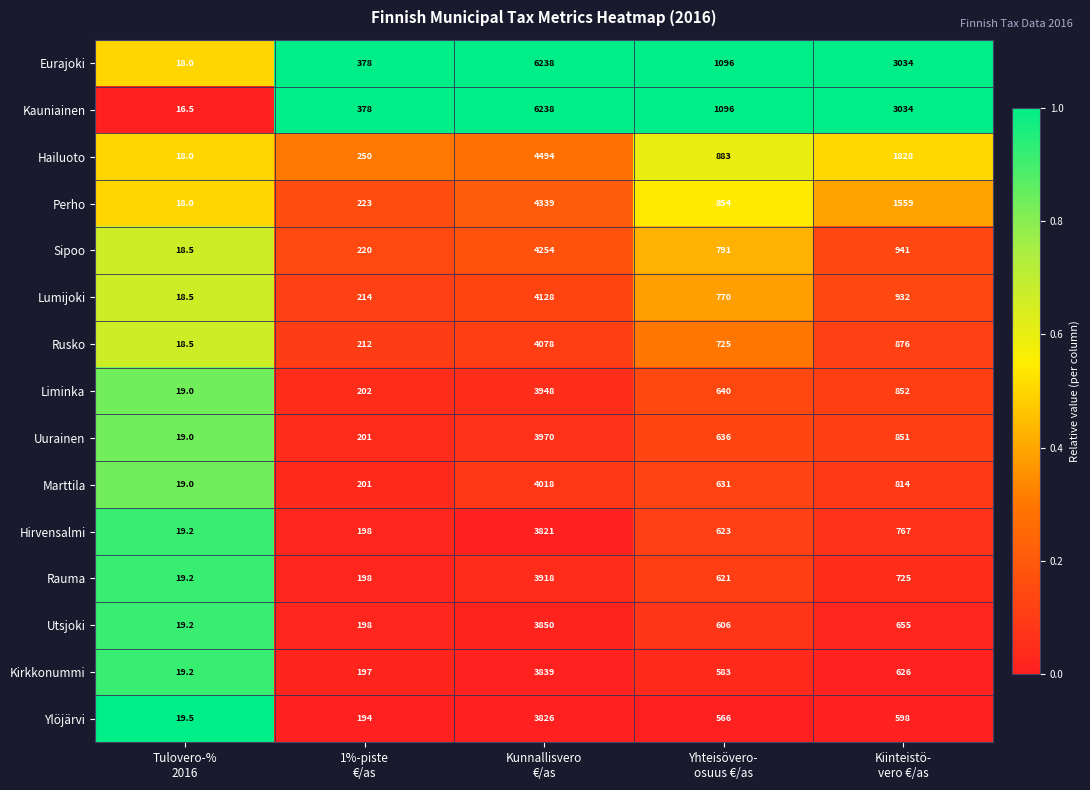

Which series has the widest spread of values?

Kauniainen